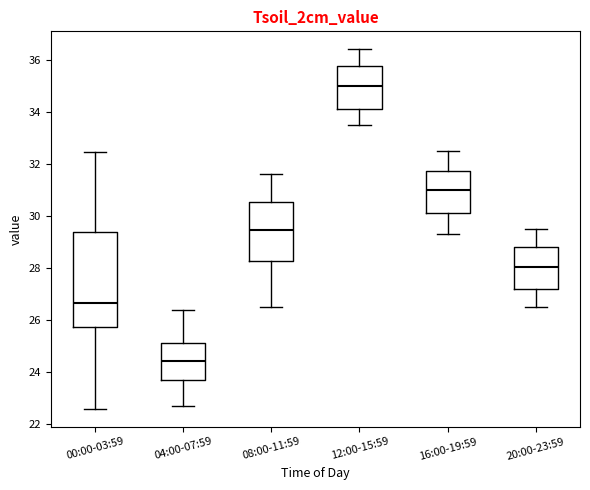

Comparing the boxes themselves (not the whiskers), which one is the tallest?

00:00-03:59